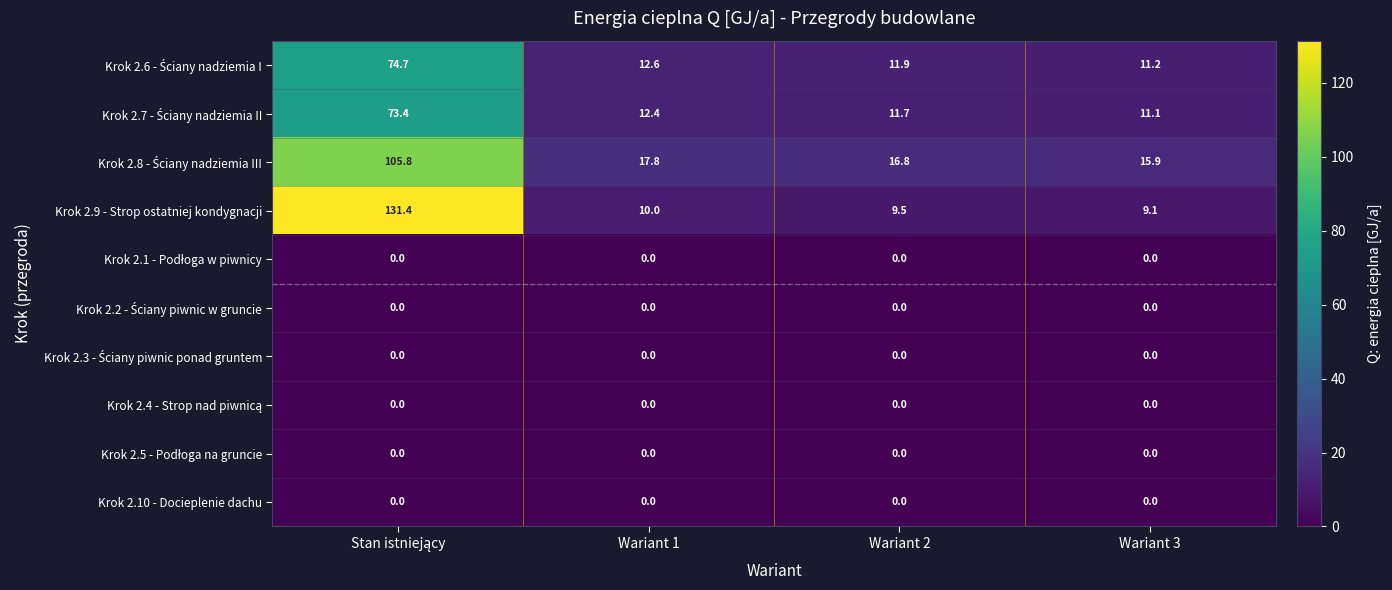

What is the sum of the Krok 2.9 - Strop ostatniej kondygnacji values at Wariant 2 and Wariant 3?

18.6